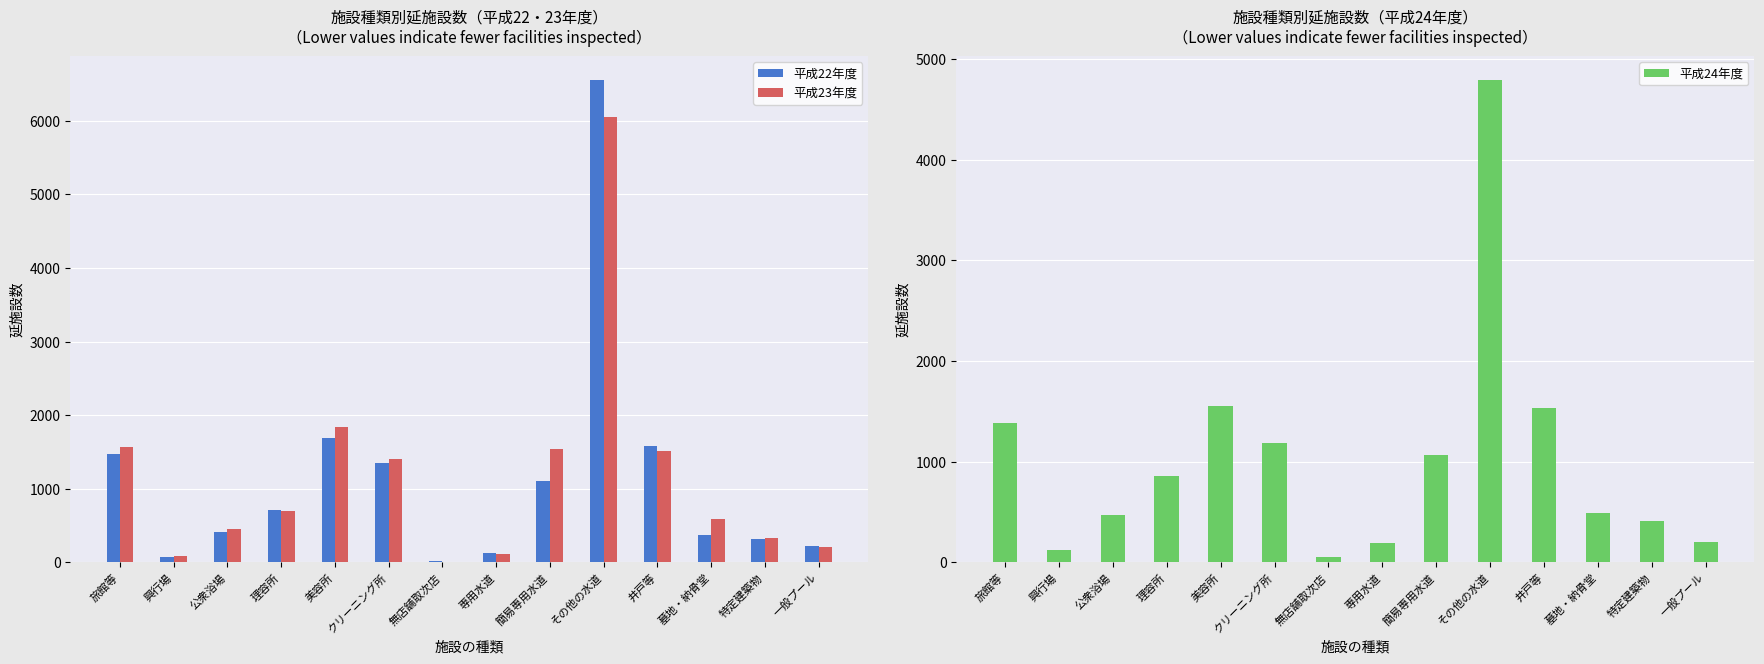

At which category is the sum across all series the highest?

その他の水道